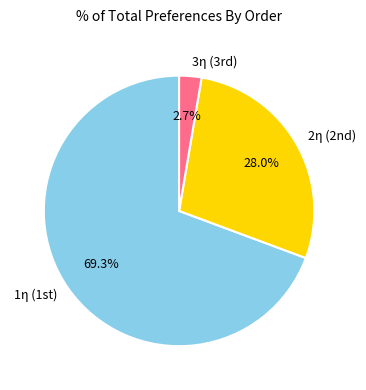

What percentage is the 3η slice, to the nearest percent?

3%